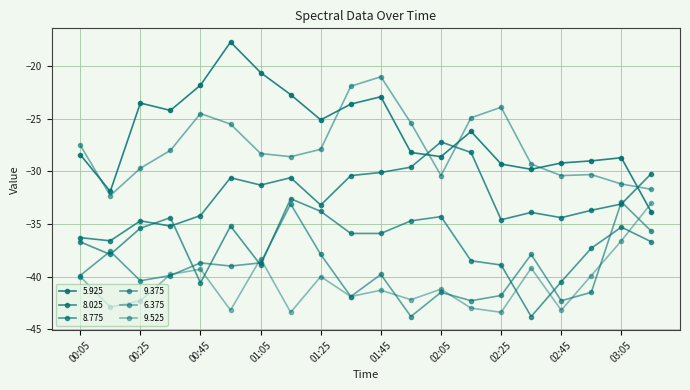

Which series has the largest total across all categories?

5.925